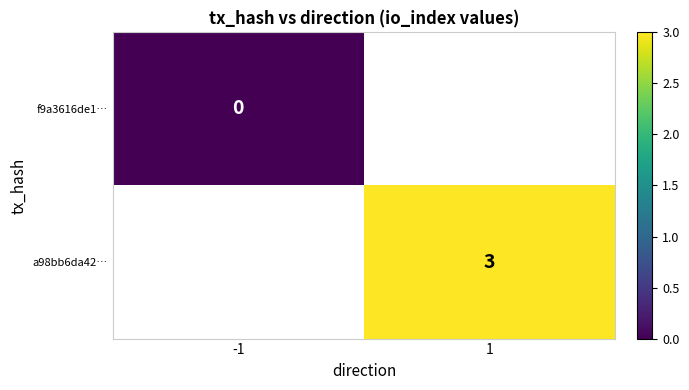

The value of a98bb6da42… at 1 is 4. True or false?

False